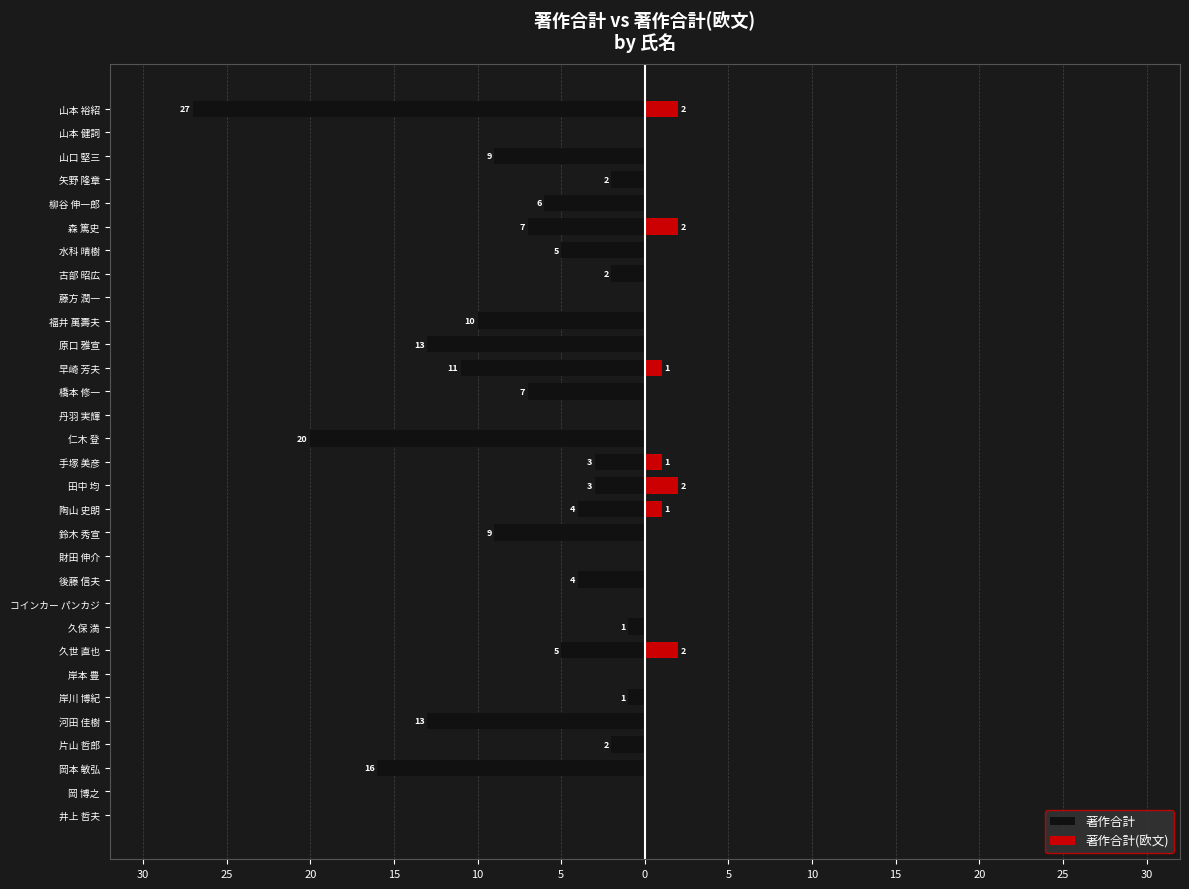

What are all the series names shown in the legend?

著作合計, 著作合計(欧文)